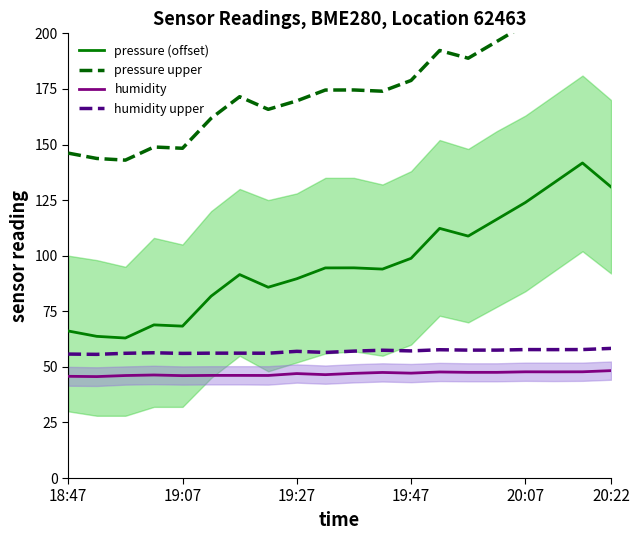

Is it true that pressure (offset) equals 189.2 at 20:07?

False